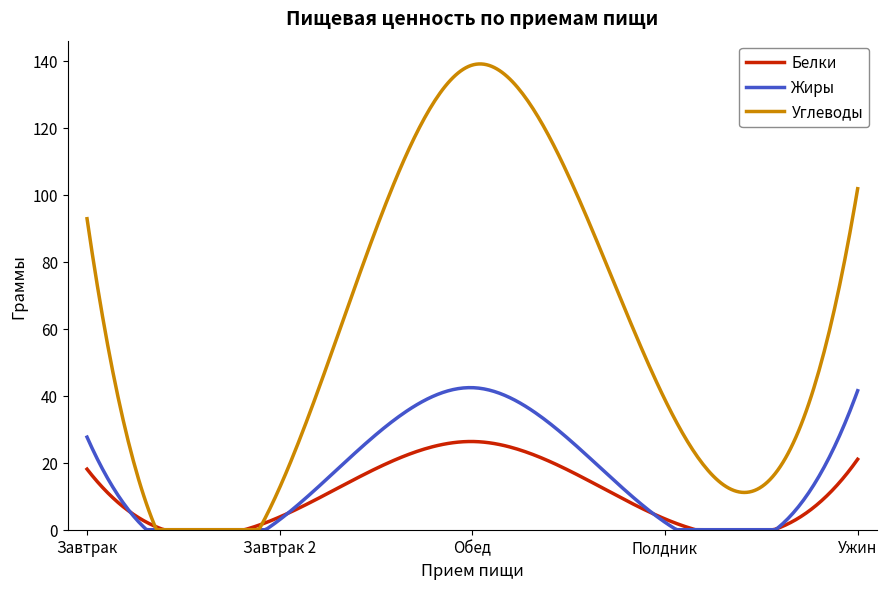

How many lines are shown in the chart?

3